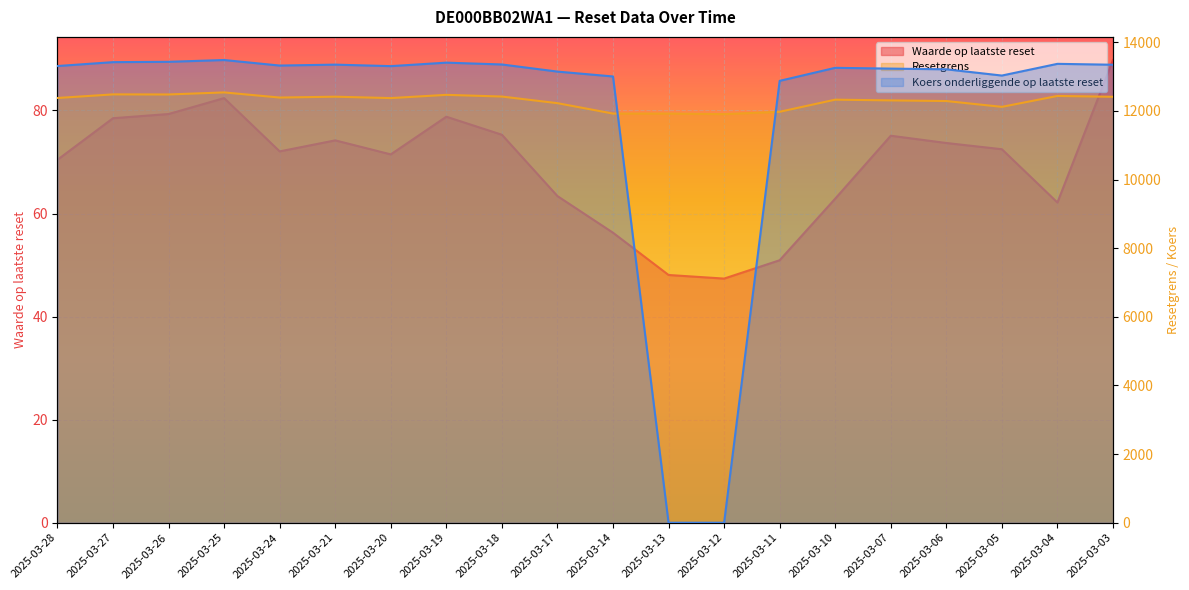

Reading left to right, extract all data points from this chart.

Waarde op laatste reset: 70.4	78.5	79.3	82.4	72.0	74.2	71.5	78.8	75.3	63.4	56.3	48.1	47.4	50.9	62.9	75.1	73.7	72.5	62.1	89.8
Resetgrens: 12377.6	12483.0	12480.3	12540.4	12390.7	12415.7	12374.9	12469.5	12419.9	12226.9	11923.8	11923.8	11907.7	11975.9	12329.1	12307.8	12289.0	12119.5	12437.0	12413.0
Koers onderliggende op laatste reset: 13309.3	13422.6	13432.2	13484.3	13323.3	13350.2	13306.3	13408.1	13354.7	13147.2	13005.2	0.0	0.0	12877.3	13257.1	13234.2	13214.0	13031.7	13373.1	13347.3